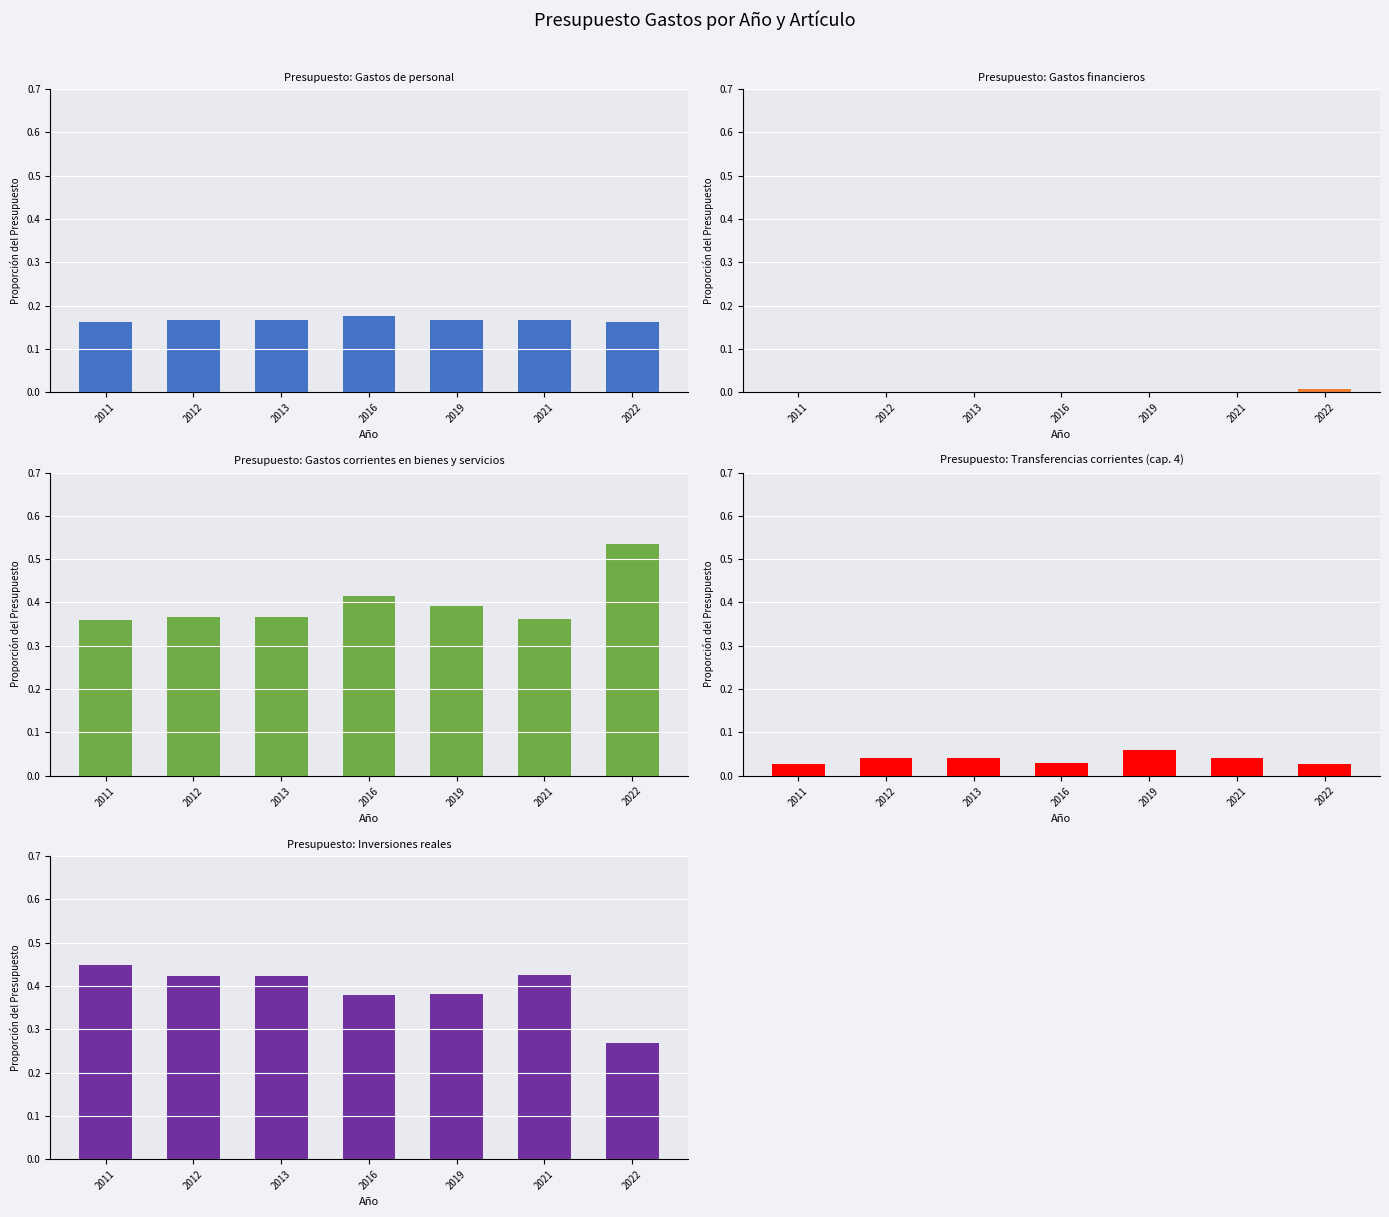

List the series in order of their peak value, lowest first.

Gastos financieros, Transferencias corrientes (cap. 4), Gastos de personal, Inversiones reales, Gastos corrientes en bienes y servicios